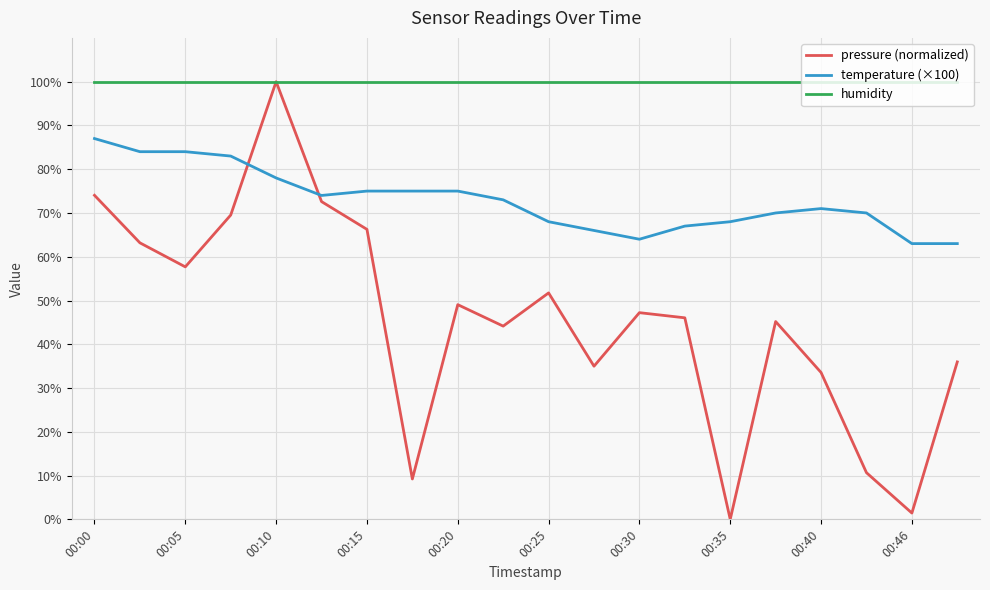

Is this an area chart (filled region under the line)?

No